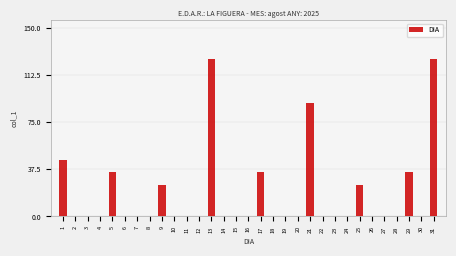

Is it true that the value at 1 is 60?

False